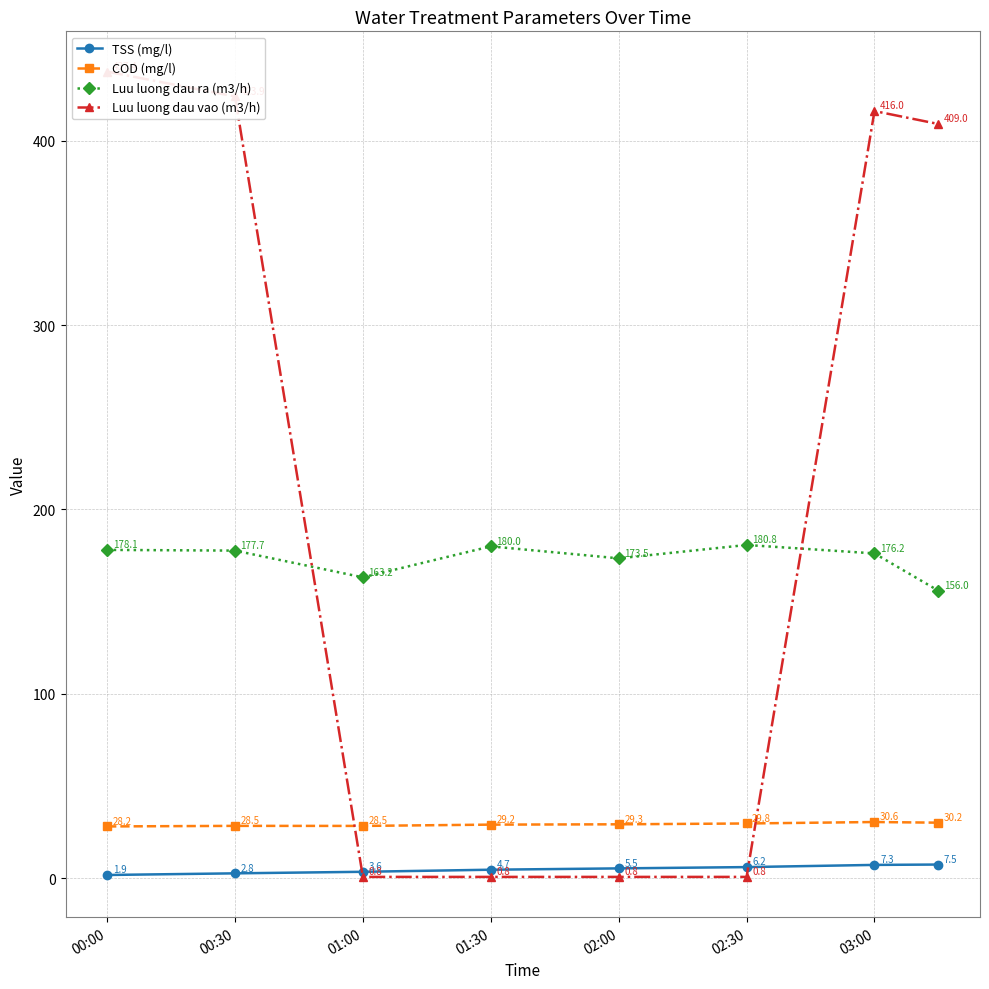

True or false: Luu luong dau ra (m3/h) and COD (mg/l) cross at least once.

False